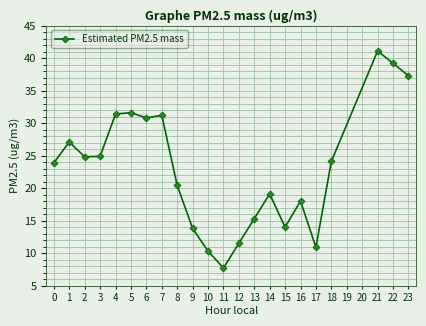

What is the value of the 7th point from the left?

30.8